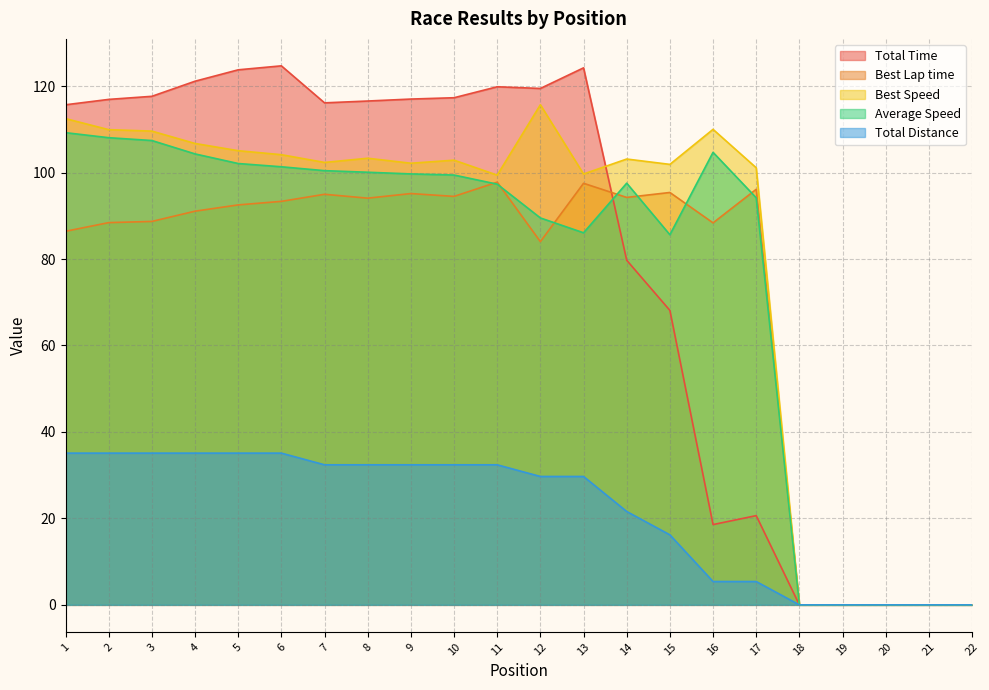

What is the approximate value of Best Lap time at 12?

84.0